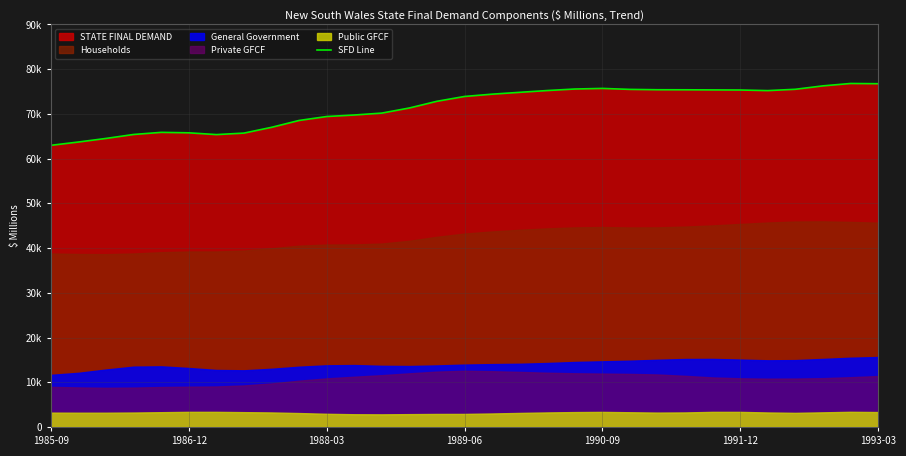

The chart shows a value of 76265 at 28. True or false?

True